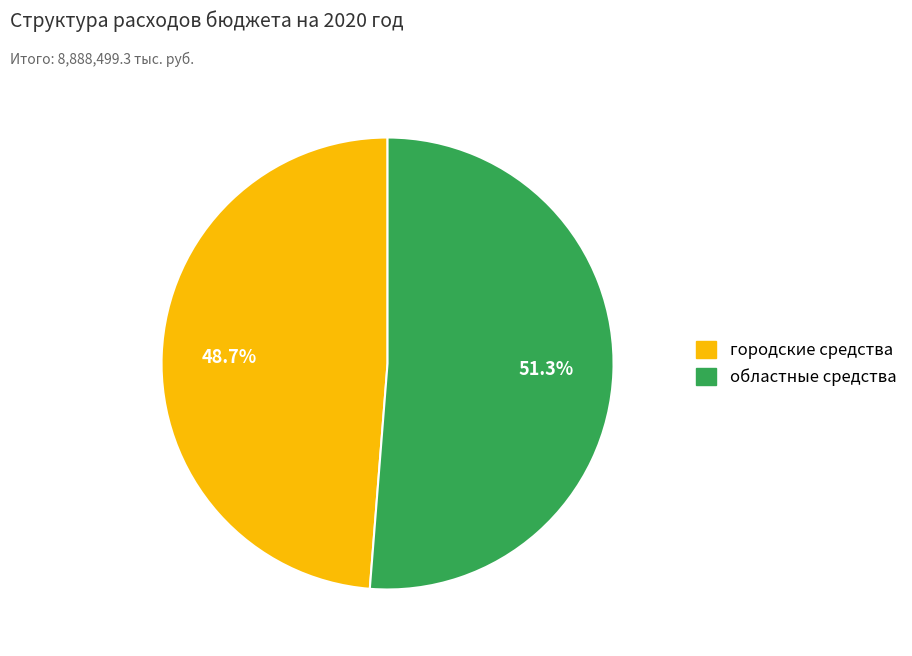

Is there any slice that represents more than half of the pie?

Yes